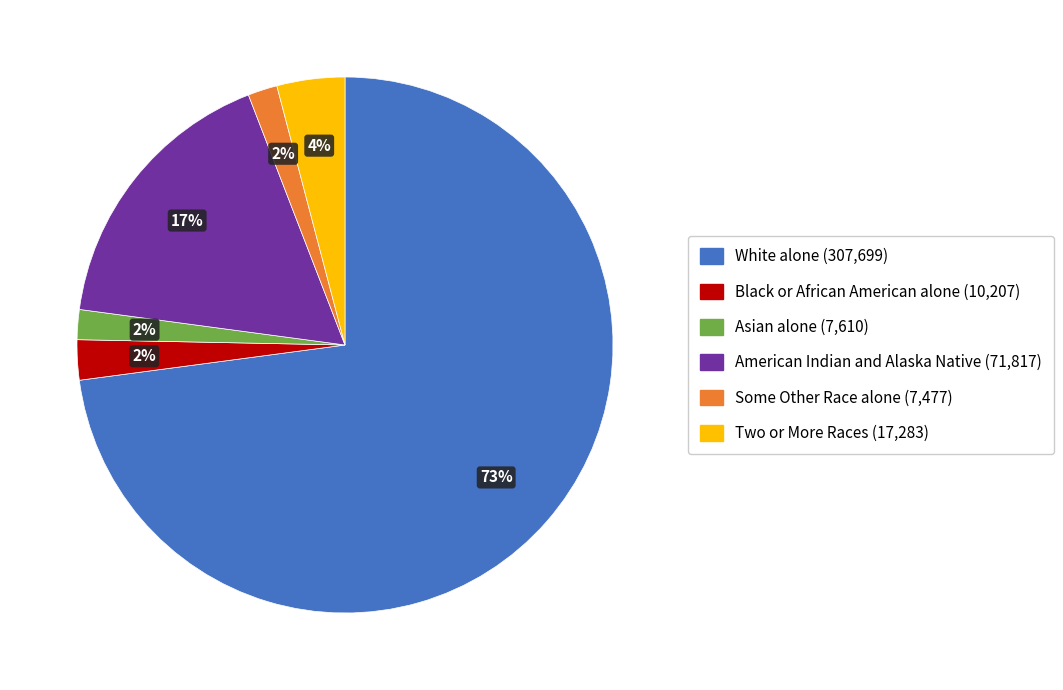

Which slice represents more than half of the pie?

White alone